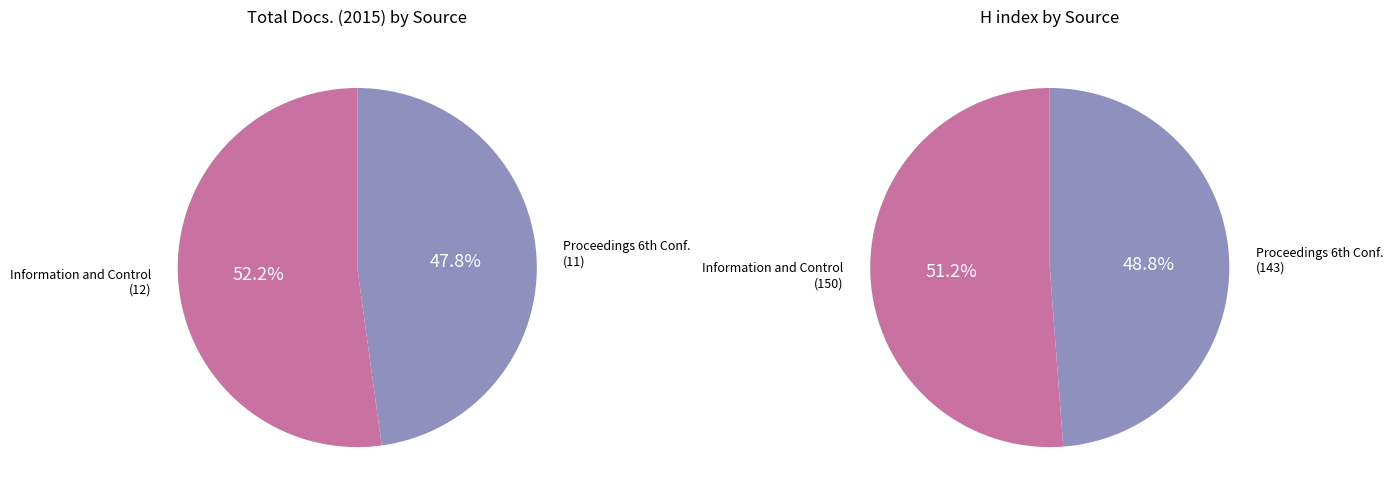

What is the difference between the highest and lowest values at Information and Control?

138